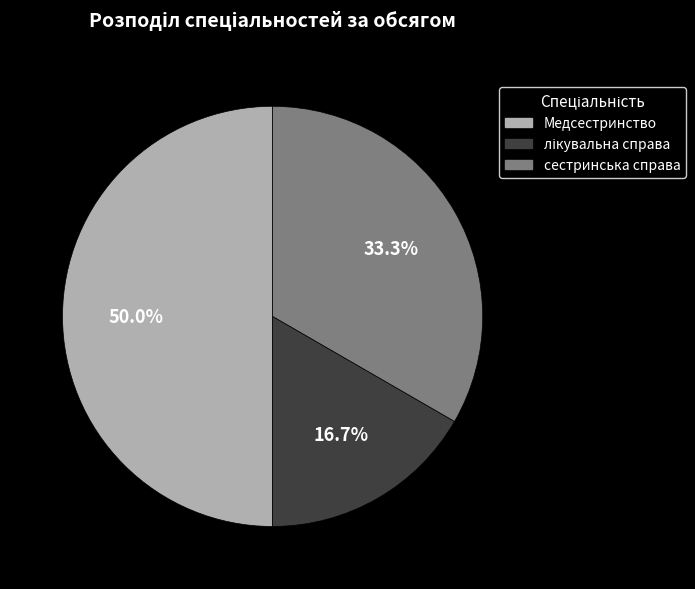

How many slices are in this pie chart?

3